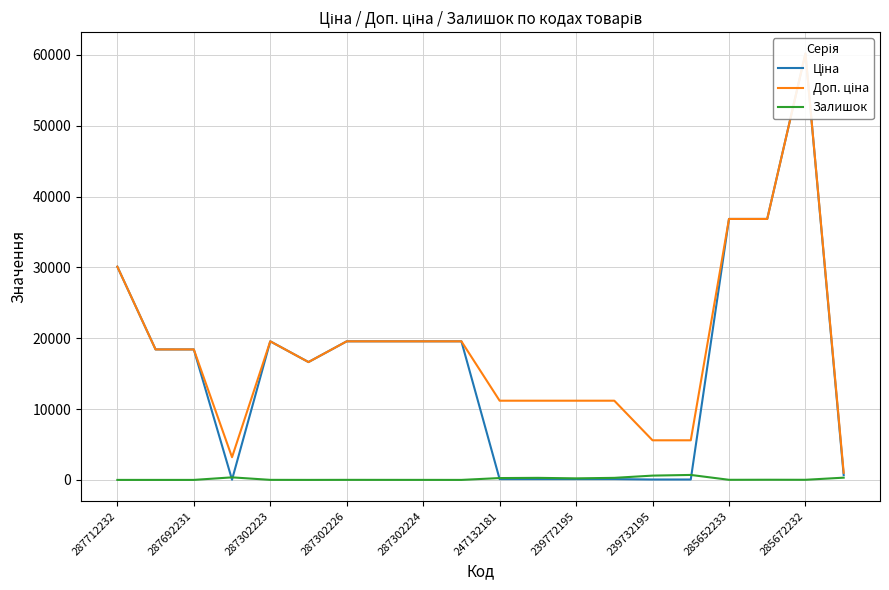

How many values in Залишок are above zero?

16